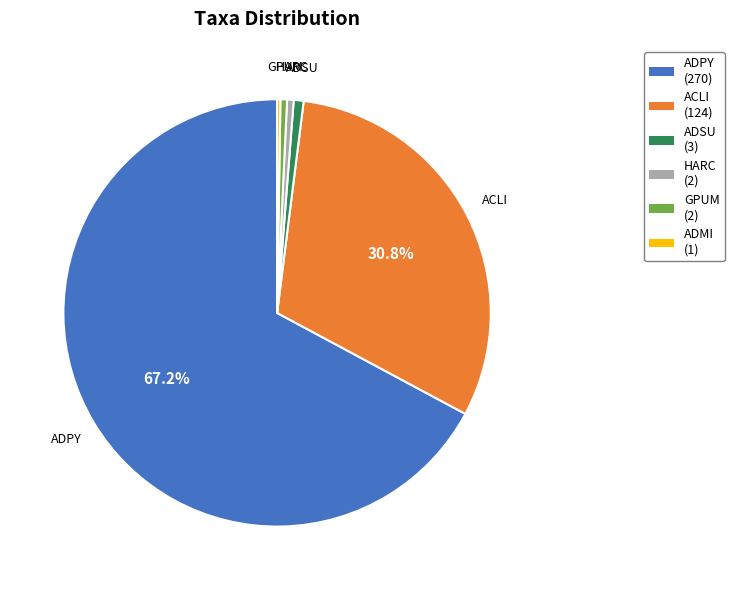

Is there any slice that represents more than half of the pie?

Yes